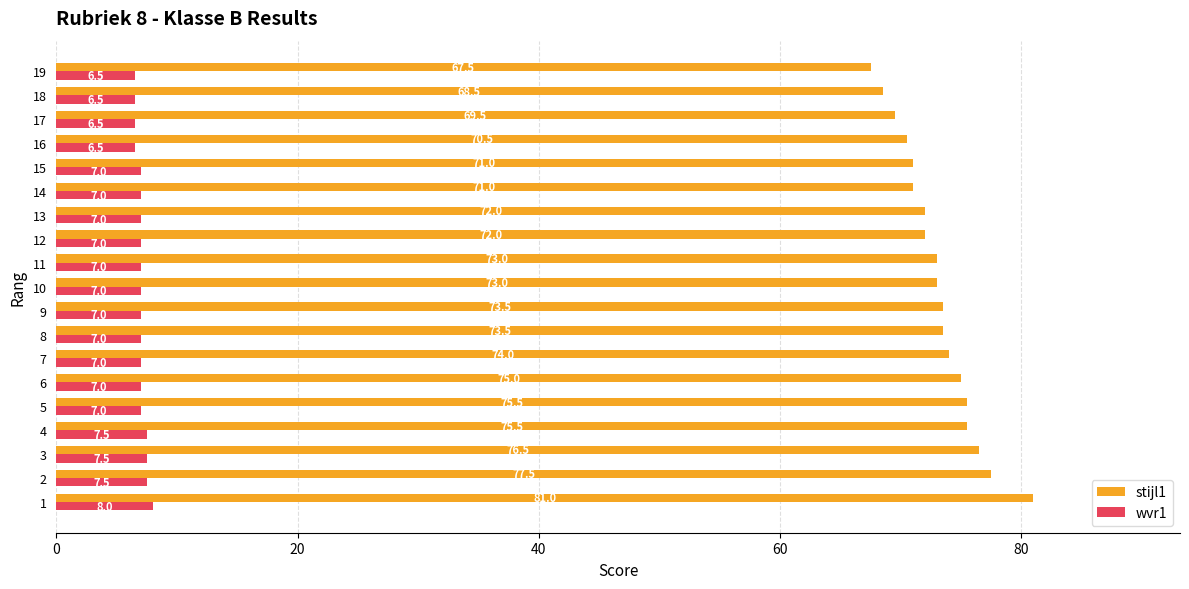

How many categories are shown in the chart?

19